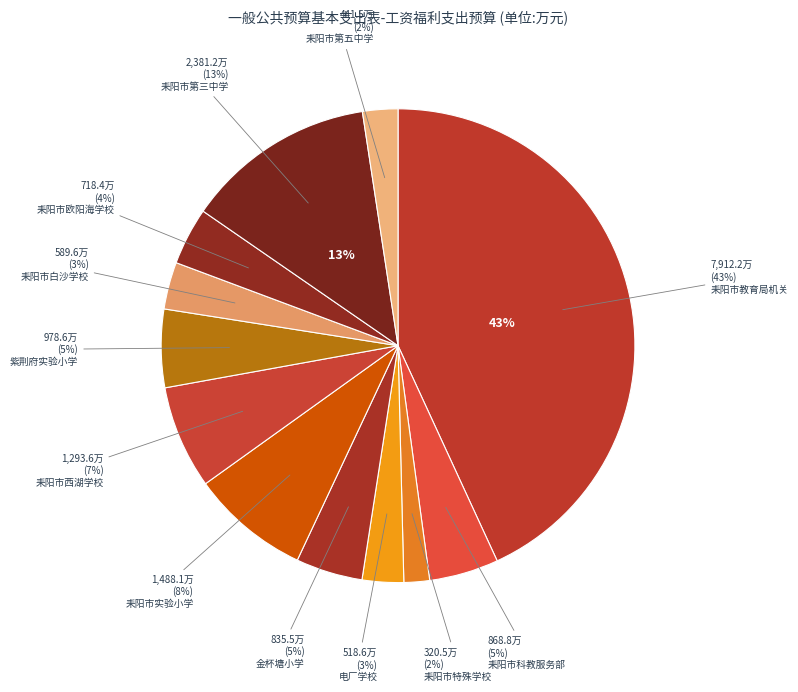

Which has a higher value, 耒阳市教育局机关 or 耒阳市实验小学?

耒阳市教育局机关